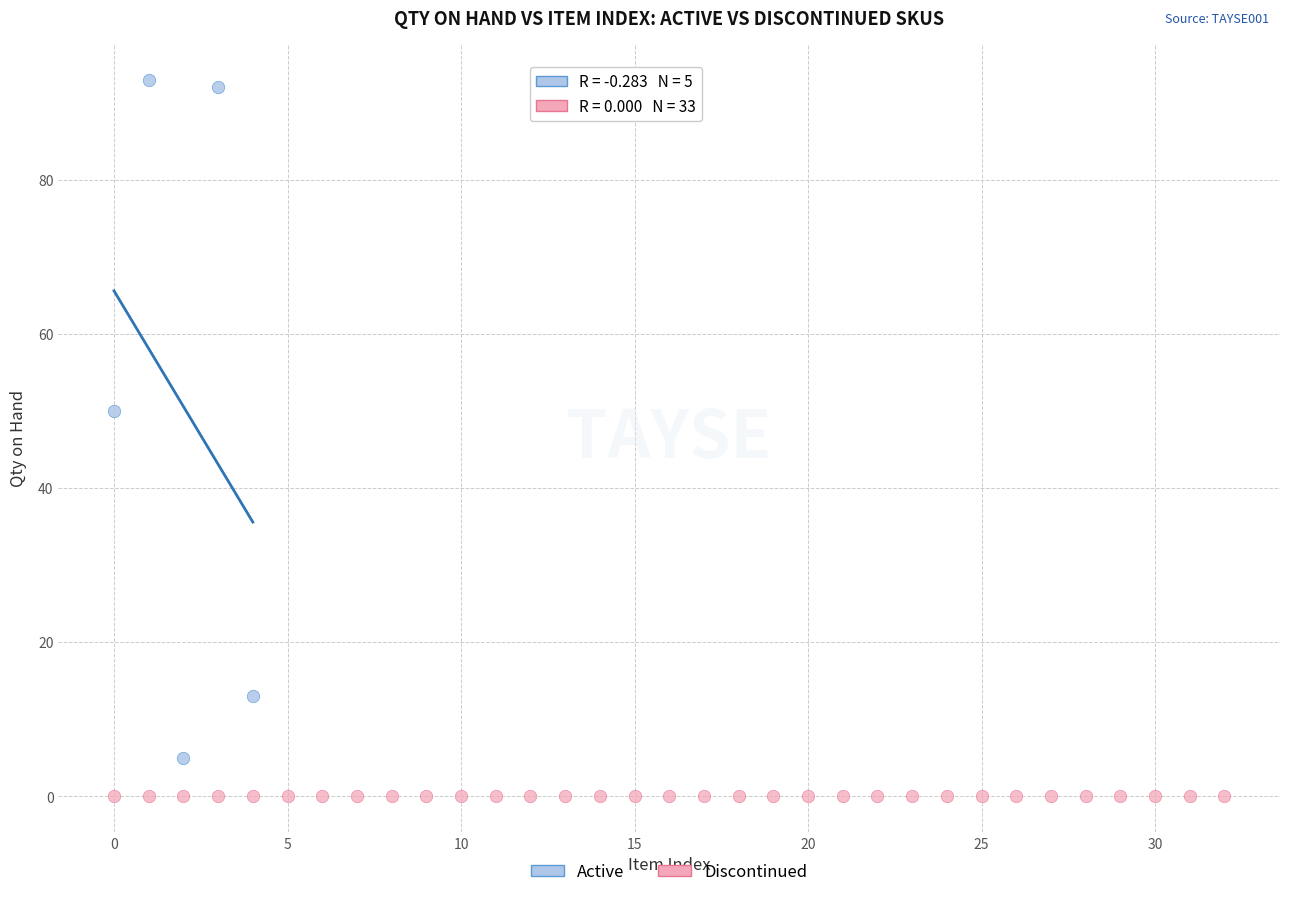

Which series reaches the maximum Y coordinate?

Active